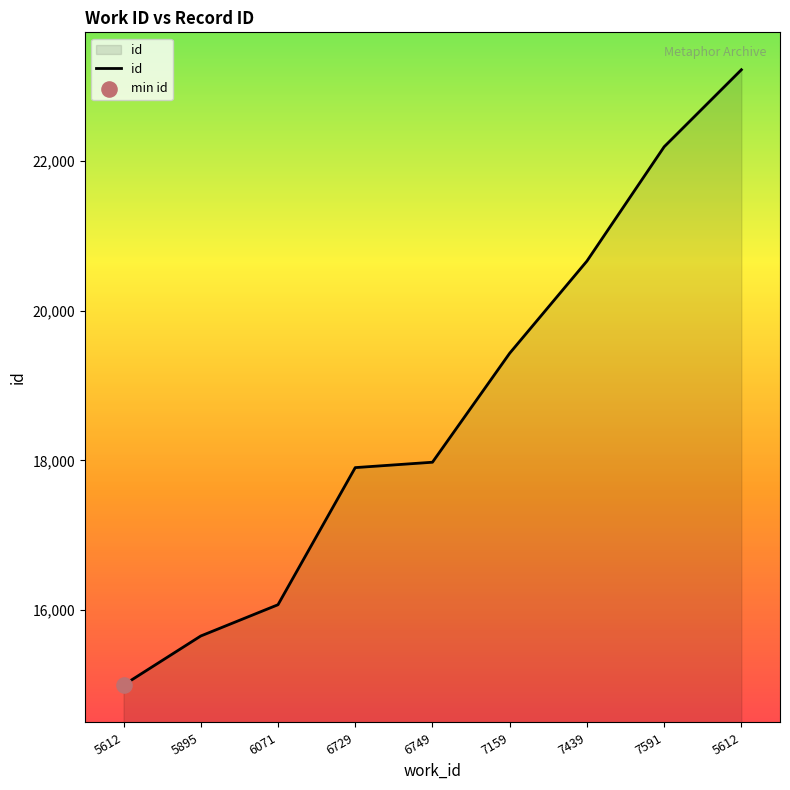

How many lines are shown in the chart?

1